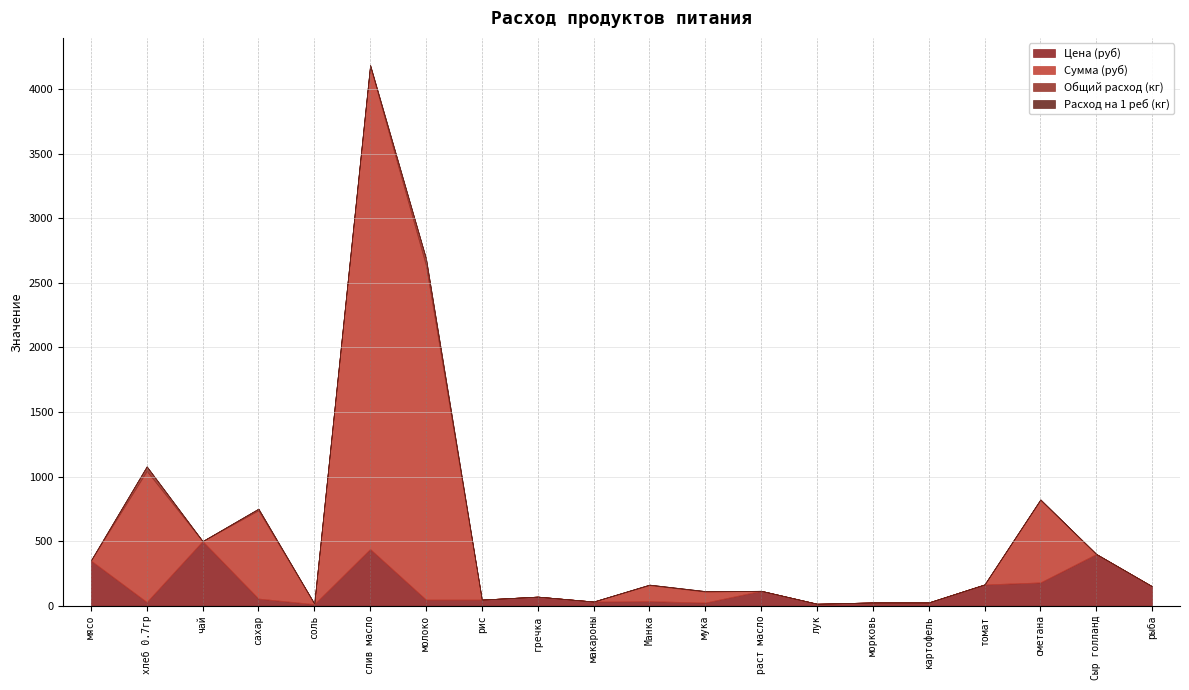

True or false: Общий расход (кг) and Сумма (руб) cross at least once.

False